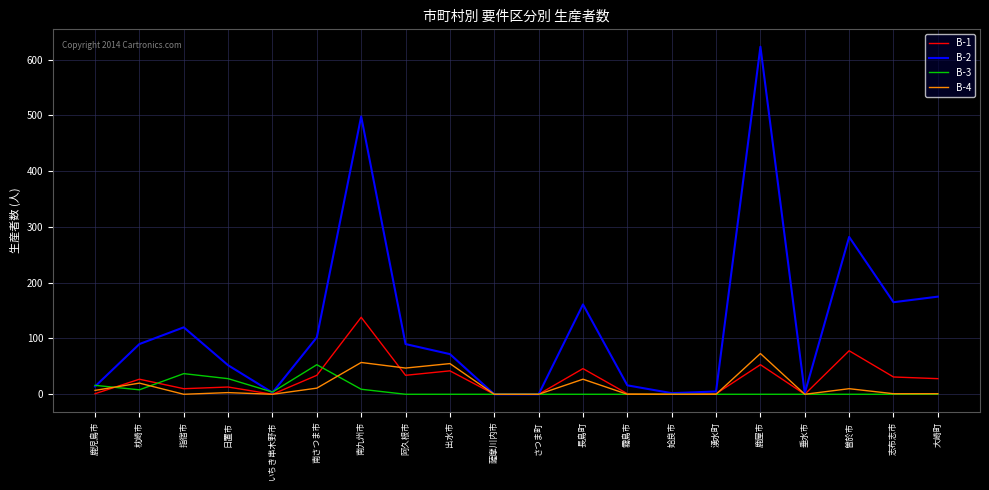

At which category is the sum across all series the highest?

鹿屋市